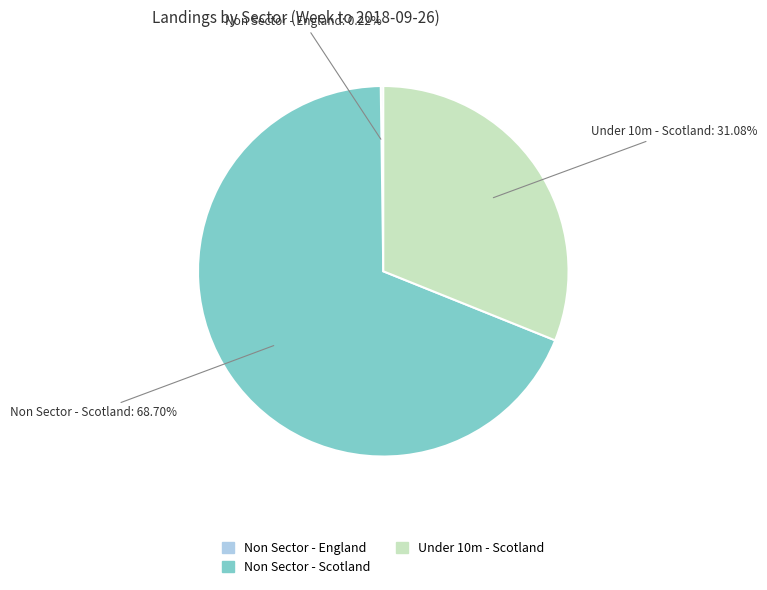

Does any single category account for the majority?

Yes